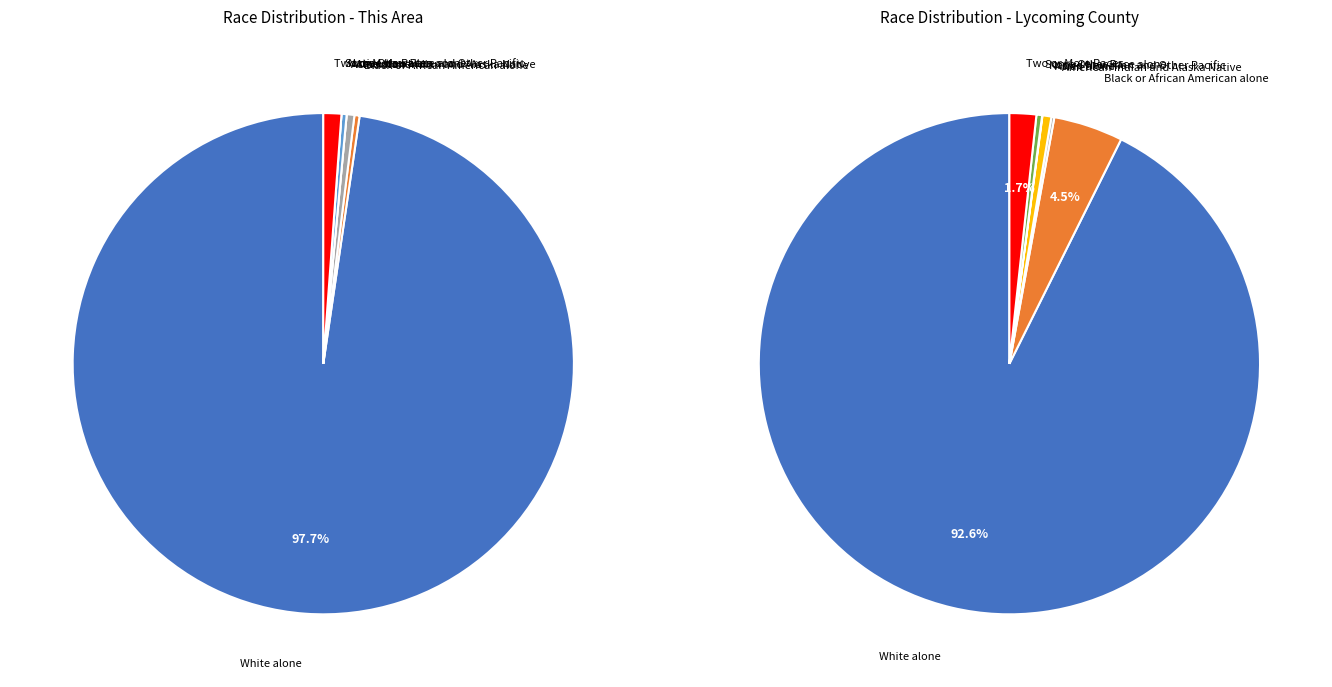

Count the number of slices in the pie.

7